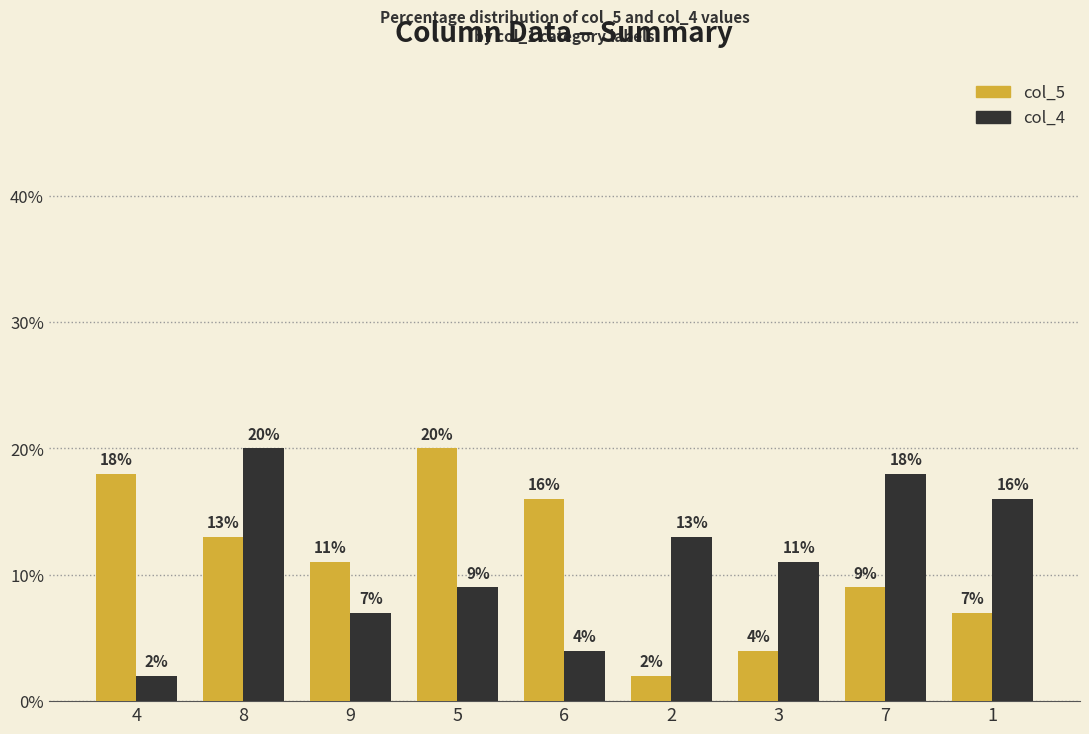

The col_4 series shows 4 at 9. True or false?

False